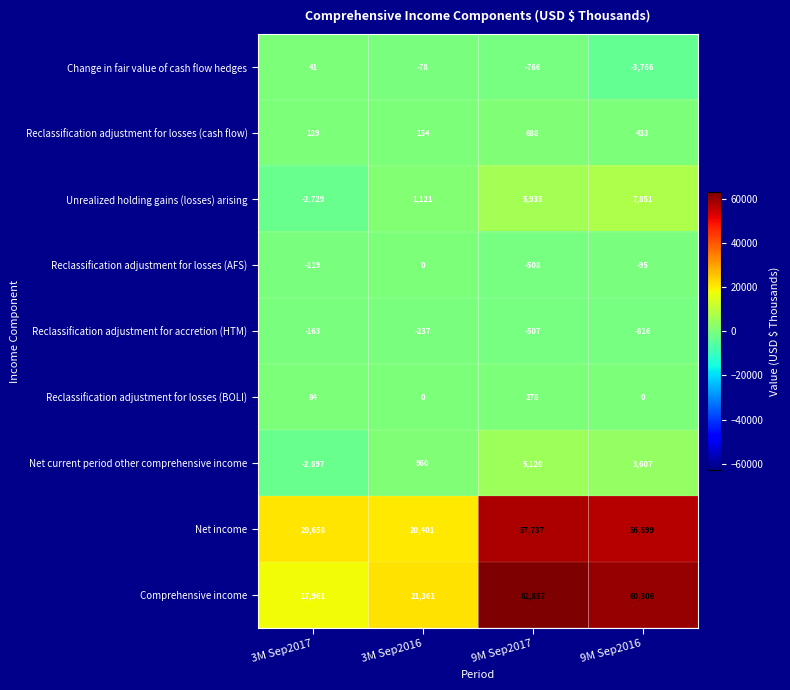

Rank the categories by Reclassification adjustment for losses (AFS) value from highest to lowest.

3M Sep2016, 9M Sep2016, 3M Sep2017, 9M Sep2017